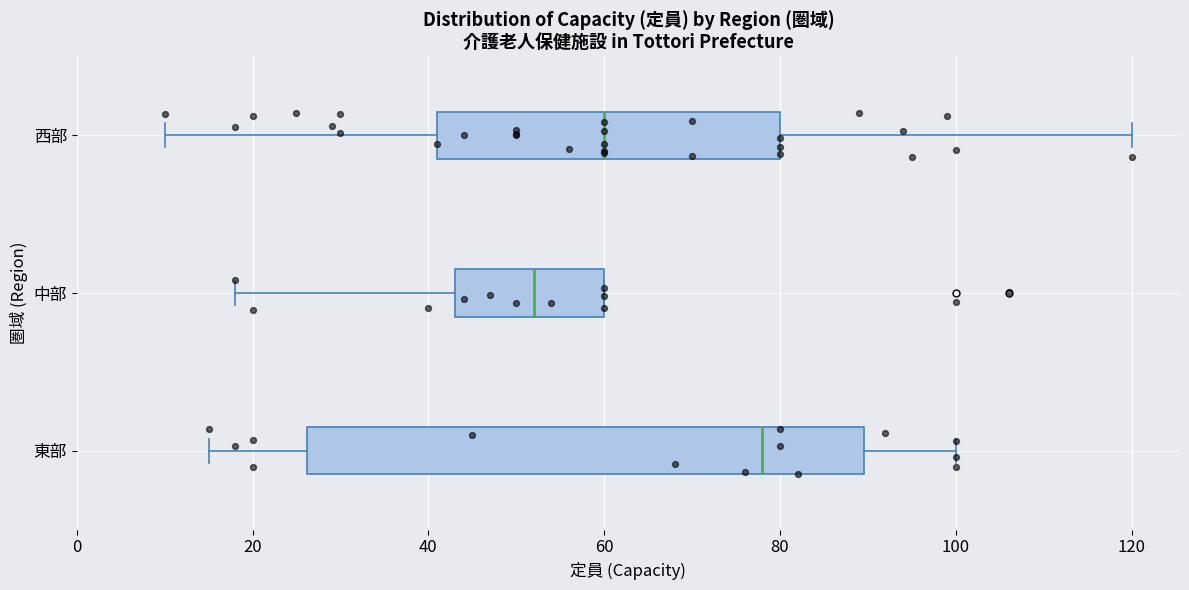

Which box is the widest, from its left edge to its right edge?

東部